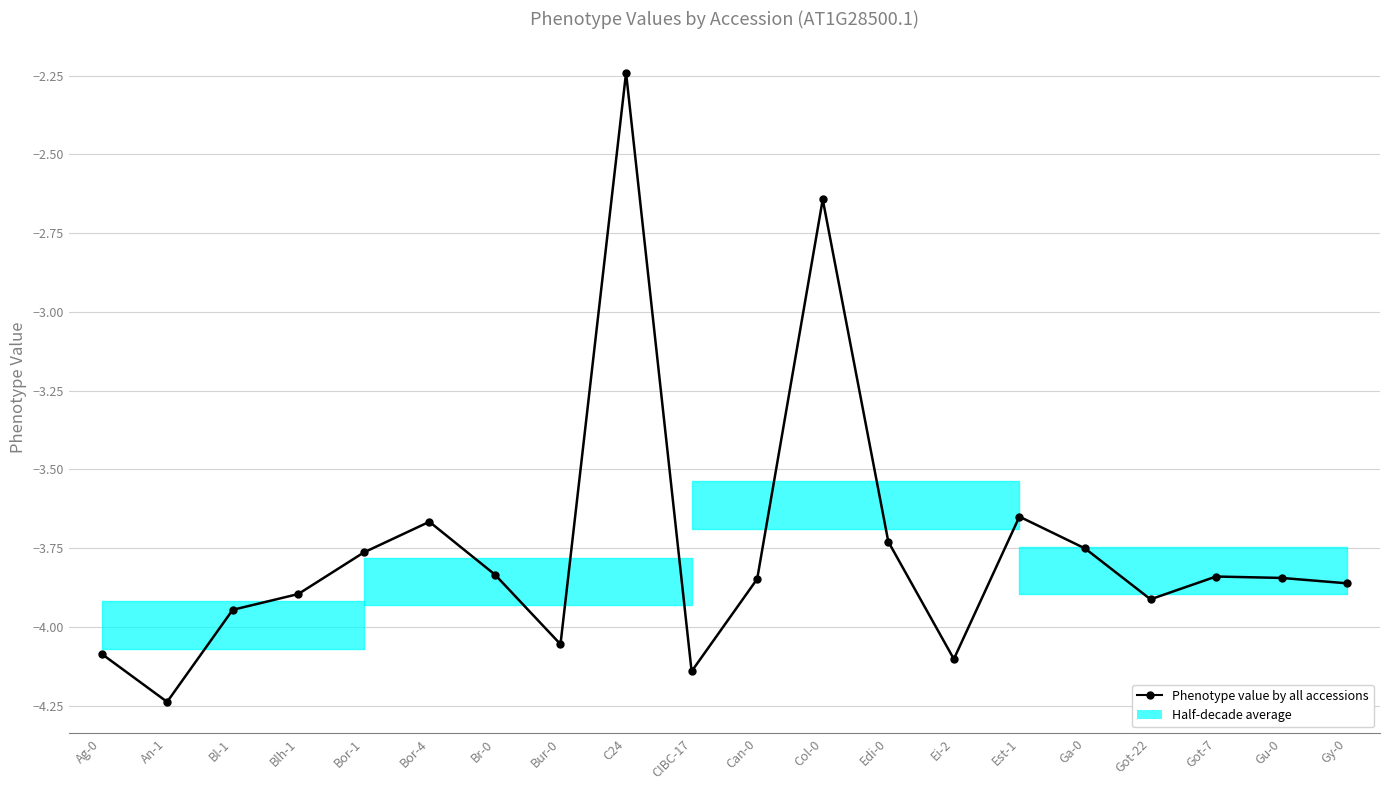

At which category does the data reach its first local valley?

An-1